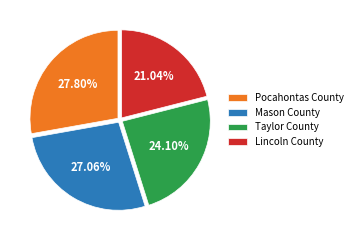

To the nearest percent, what is the combined percentage of Pocahontas County and Lincoln County?

49%